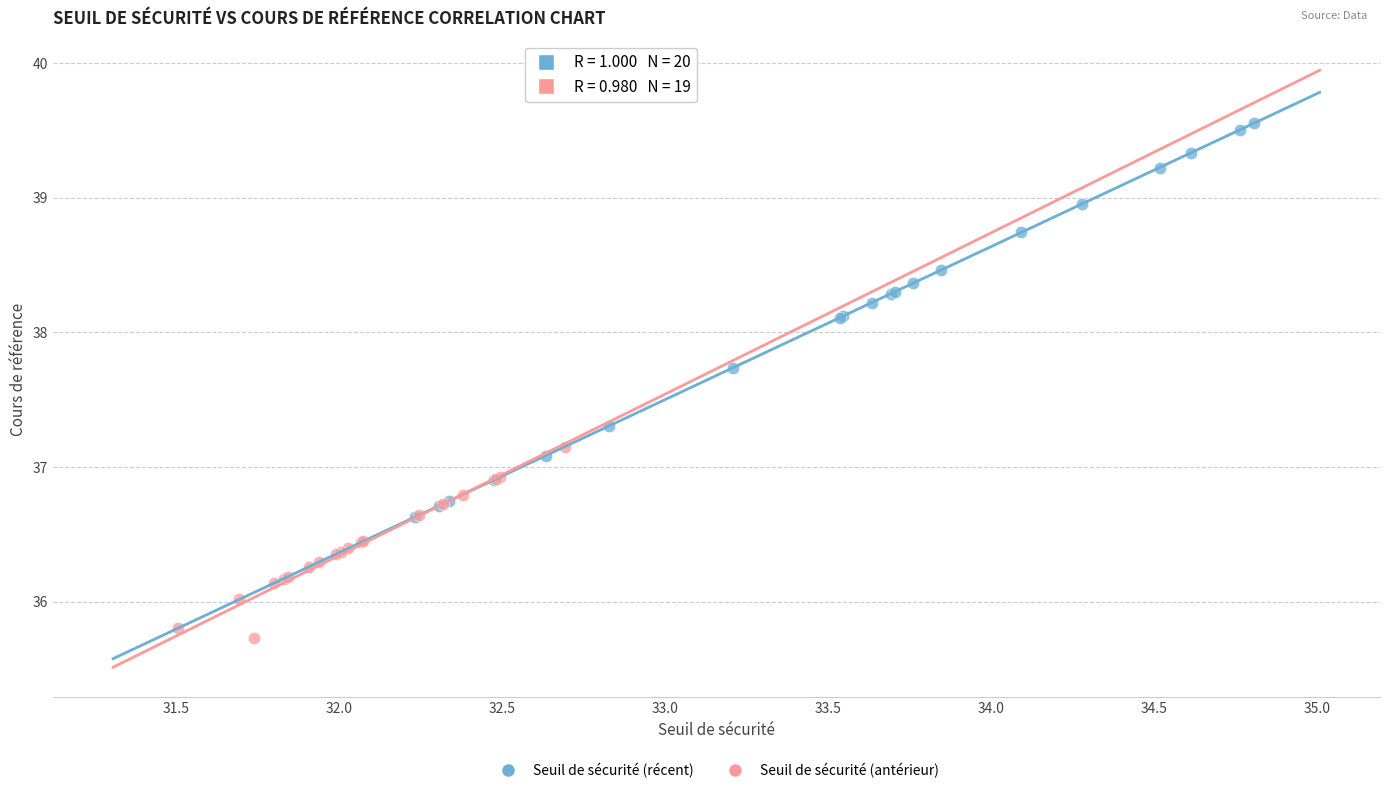

What are all the series names shown in the legend?

Seuil de sécurité (récent), Seuil de sécurité (antérieur)